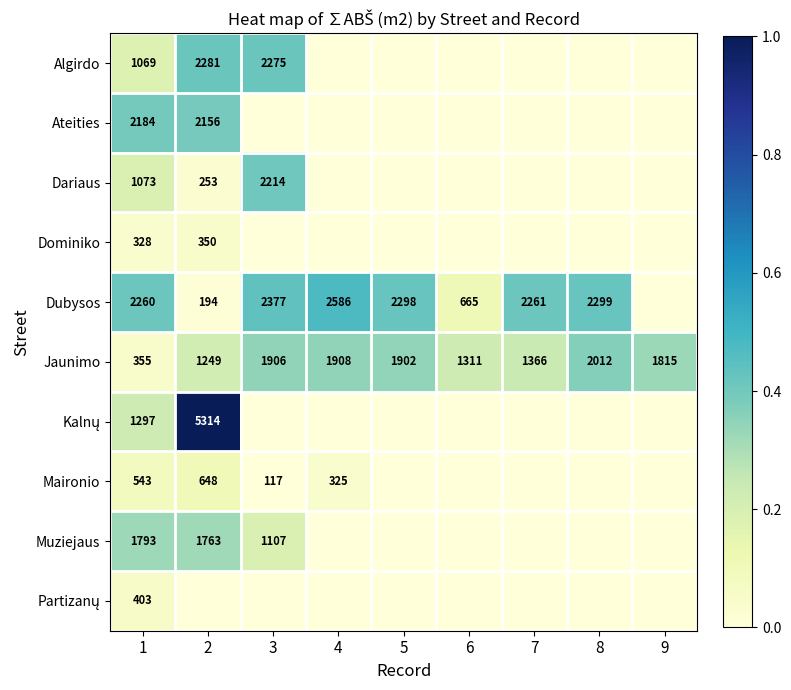

At which category does the chart reach its minimum across all series?

4